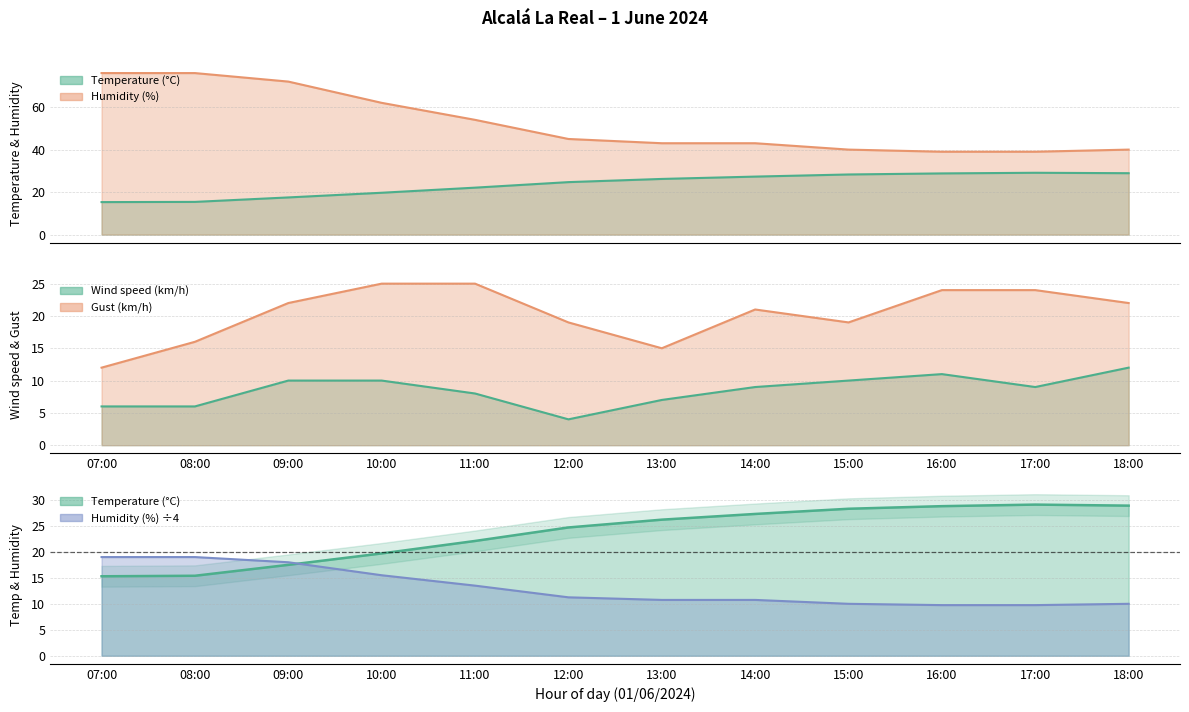

True or false: Gust (km/h) and Wind speed (km/h) intersect in this chart.

False